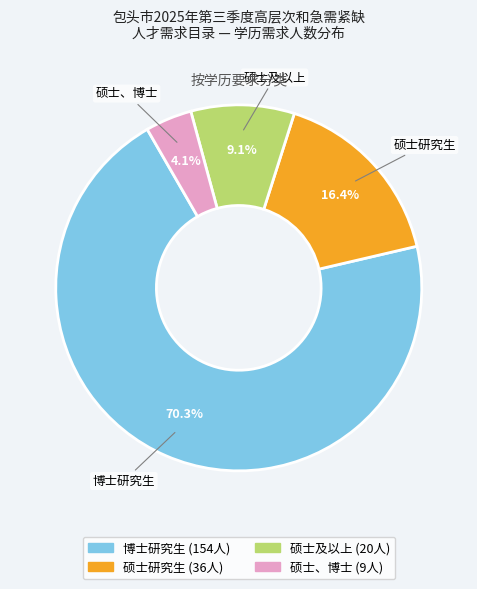

What is the smallest slice in the pie chart?

硕士、博士